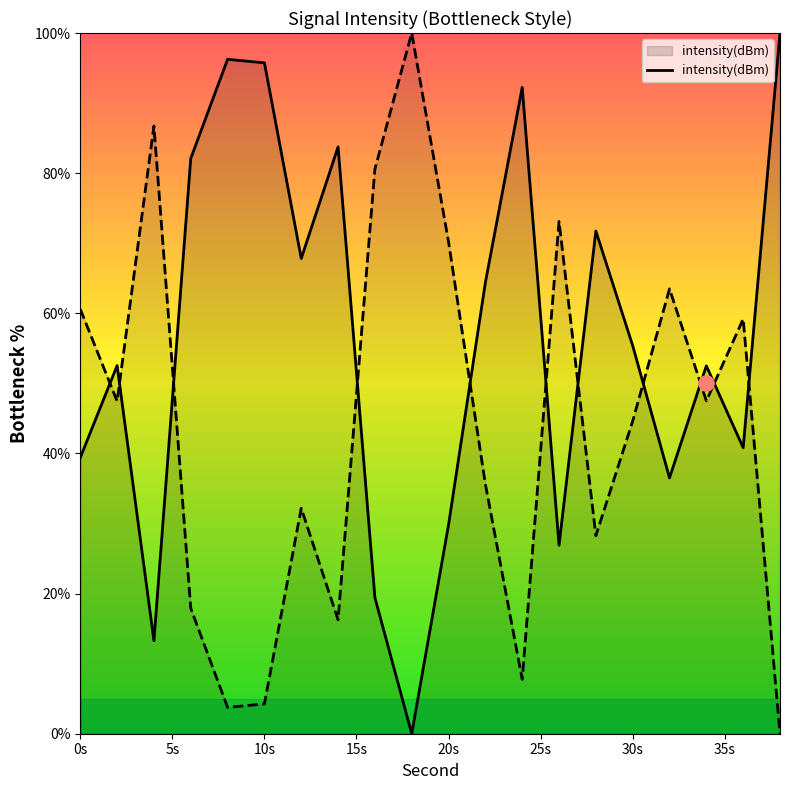

What is the change in value from 12 to 26?

-40.9